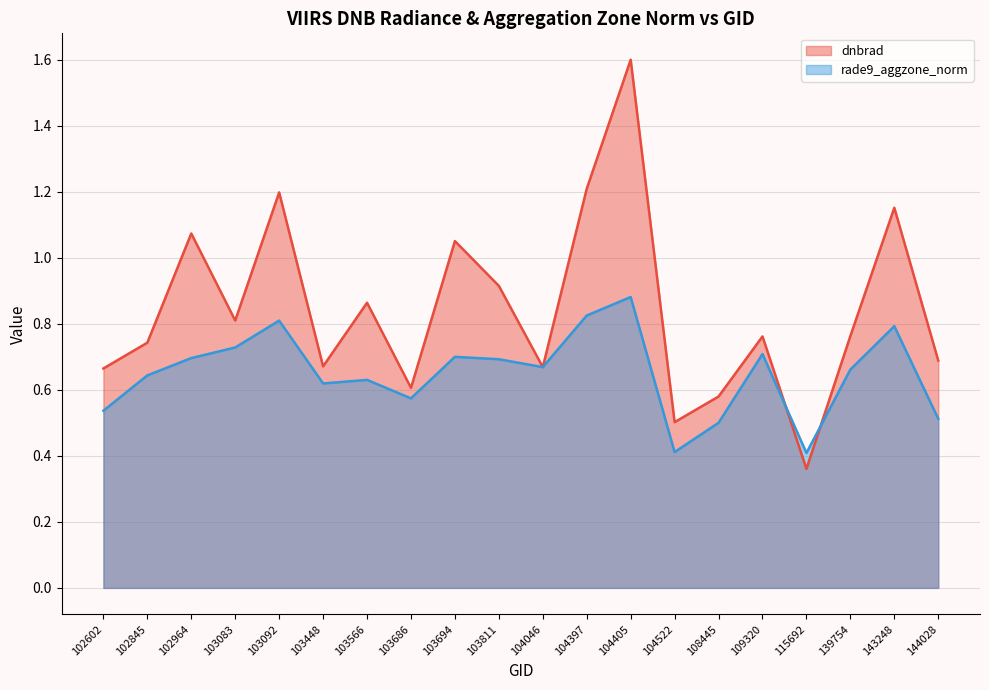

What is the difference between the highest and lowest values at 102964?

0.4